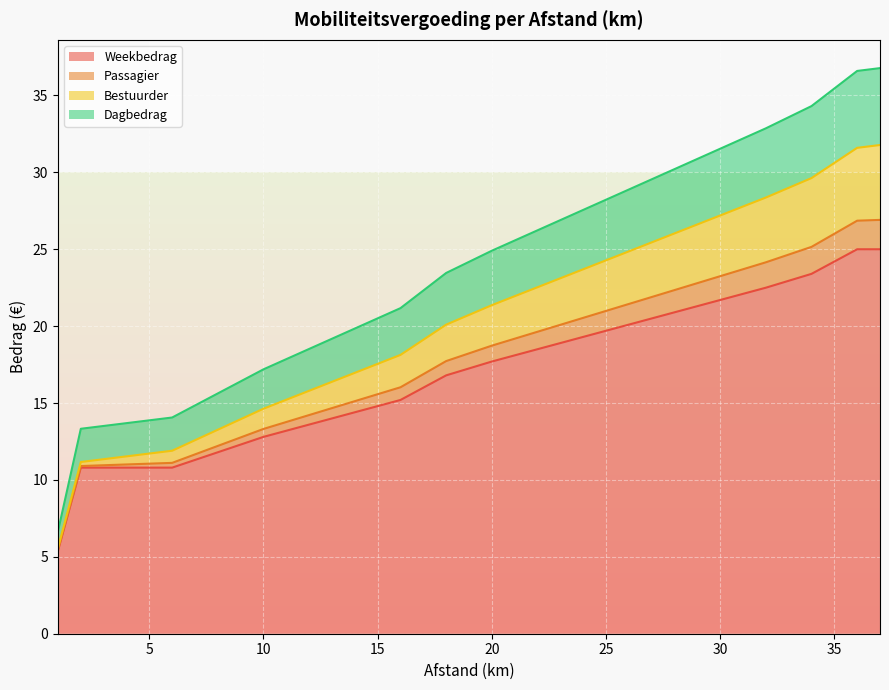

True or false: Dagbedrag and Weekbedrag intersect in this chart.

False